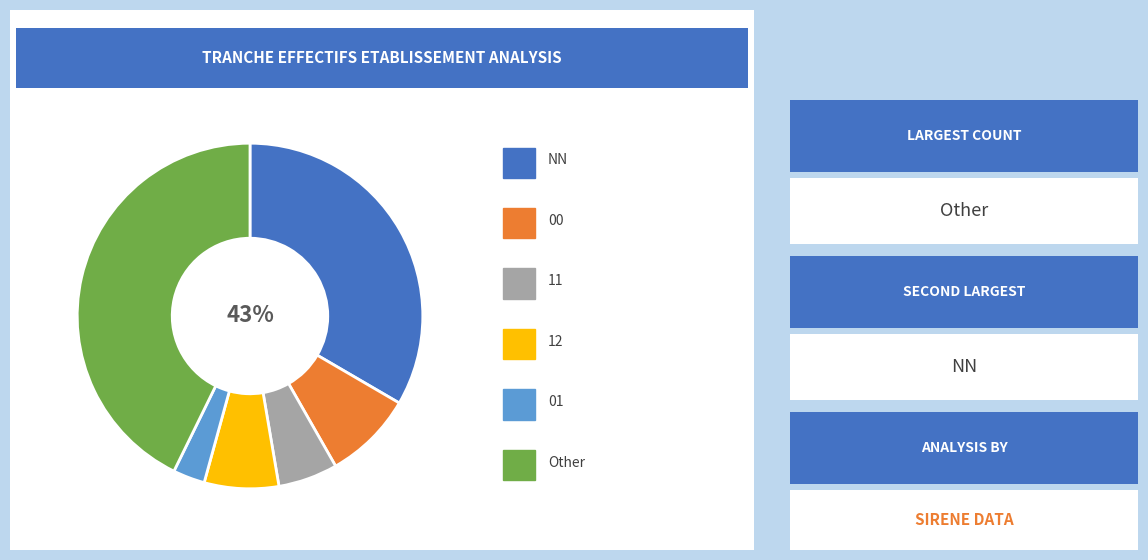

To the nearest percent, what is the combined percentage of 01 and NN?

36%